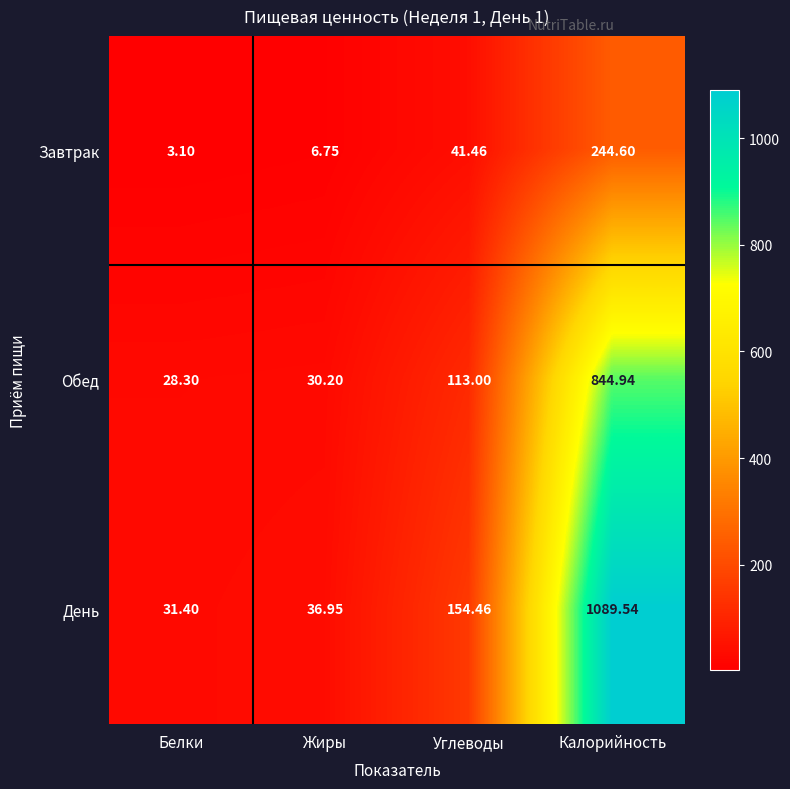

Which category has the lowest value in the Завтрак series?

Белки